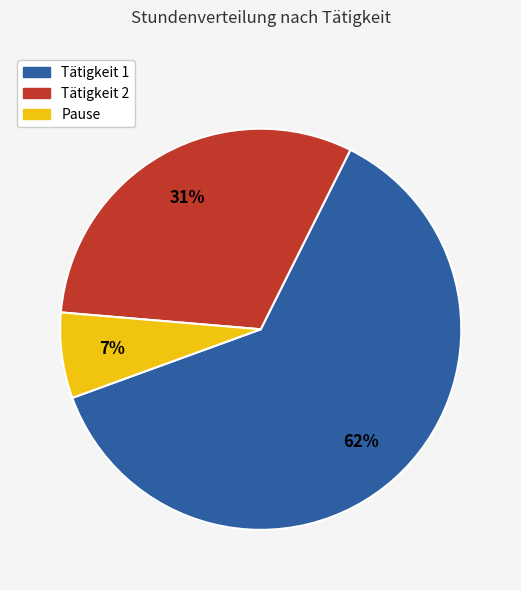

Count the number of slices in the pie.

3